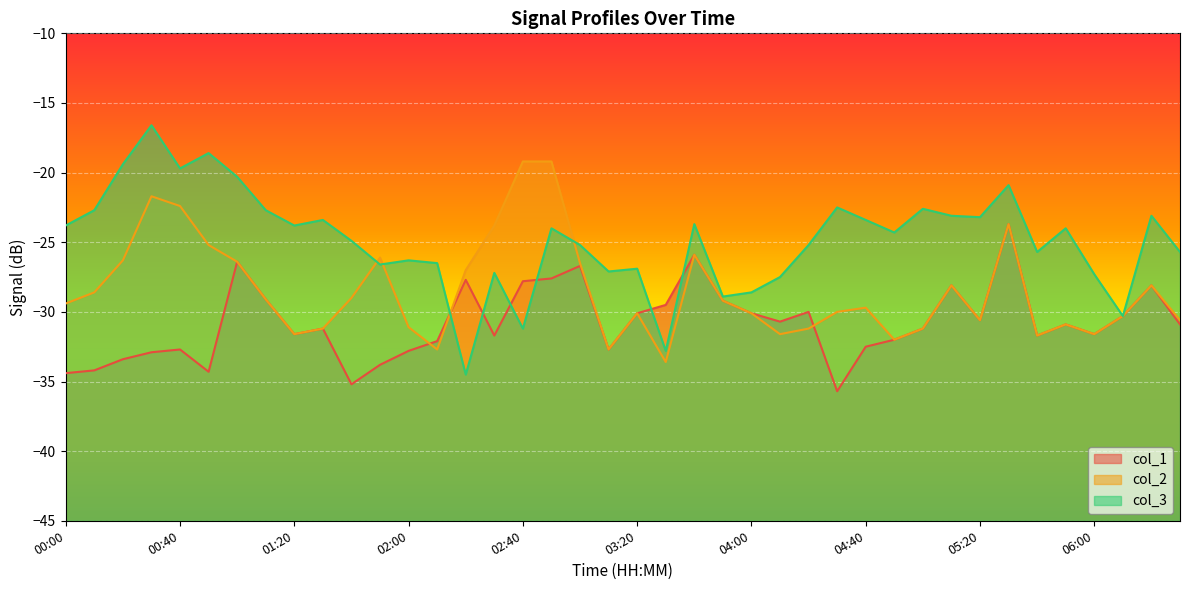

What is the total value across all series at 01:10?

-80.9